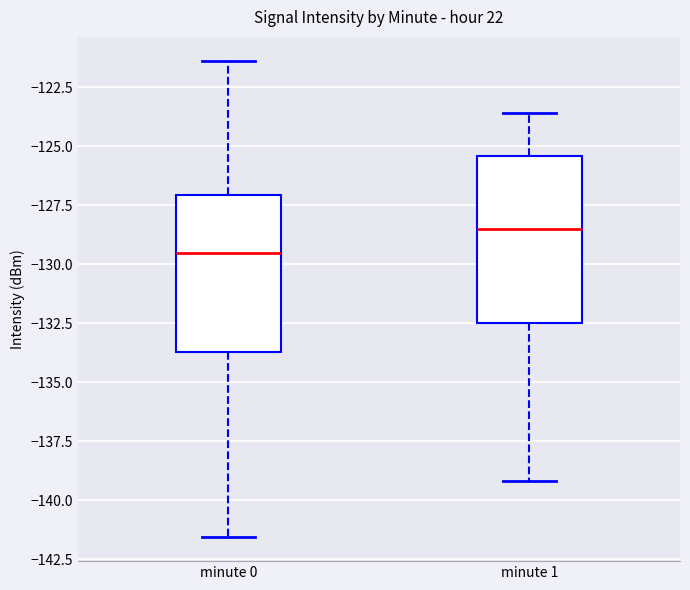

Reading left to right, transcribe this box plot: for each box, give where its median line is, the range the box spans, and where its two whiskers end, as read against the y-axis. The values are not printed on the chart, so give them approximately, as read against the axis.

minute 0: median -129.5, box -133.5 to -127.0, whiskers -141.5 to -121.5
minute 1: median -128.5, box -132.5 to -125.5, whiskers -139.0 to -123.5